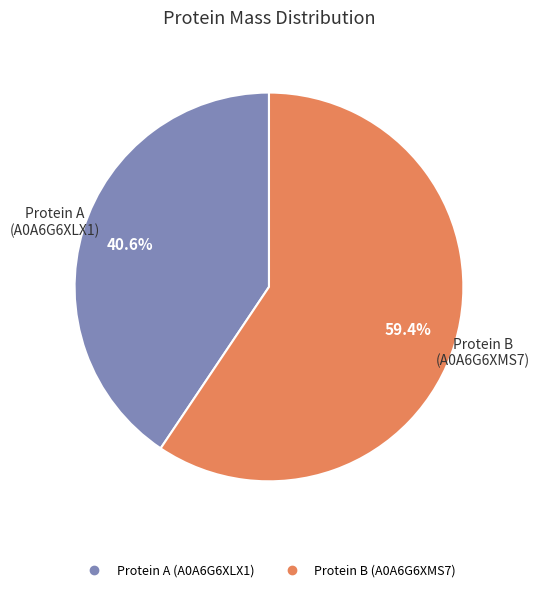

Count the number of slices in the pie.

2